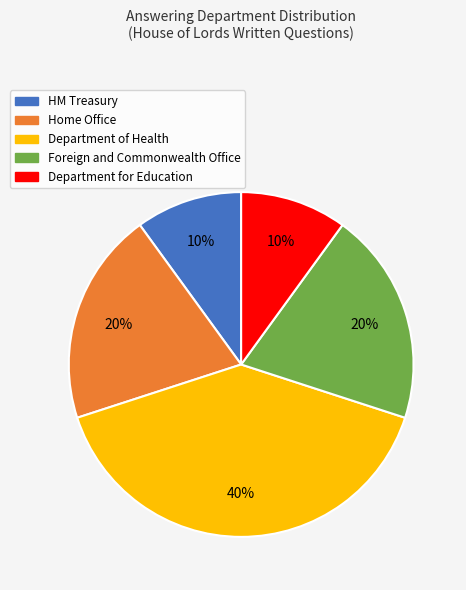

Combined, do Home Office and Department of Health account for over 50%?

Yes